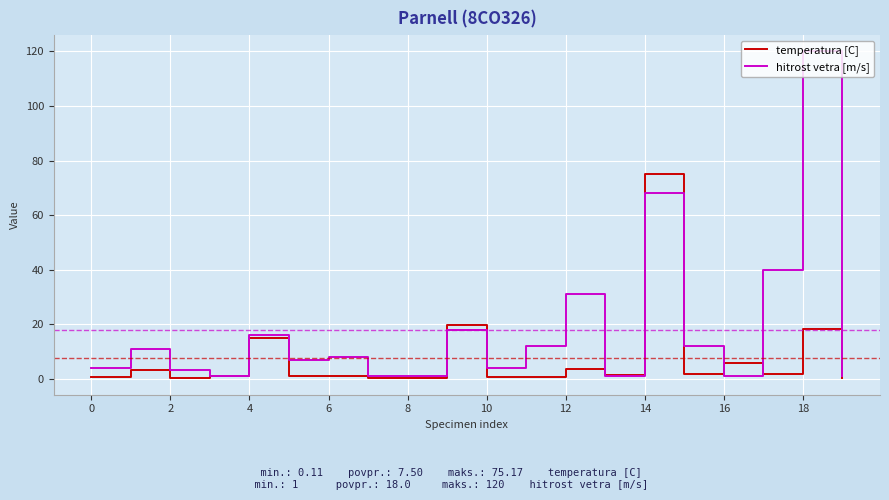

What is the maximum value shown in the chart?

120.0